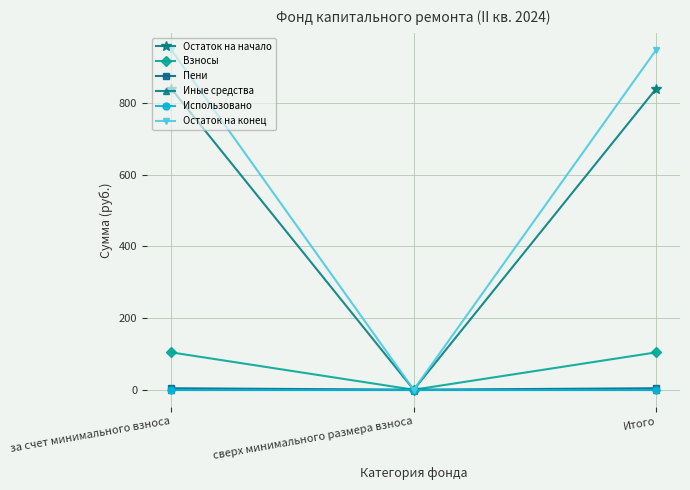

At which label does Остаток на конец reach its peak?

за счет минимального взноса